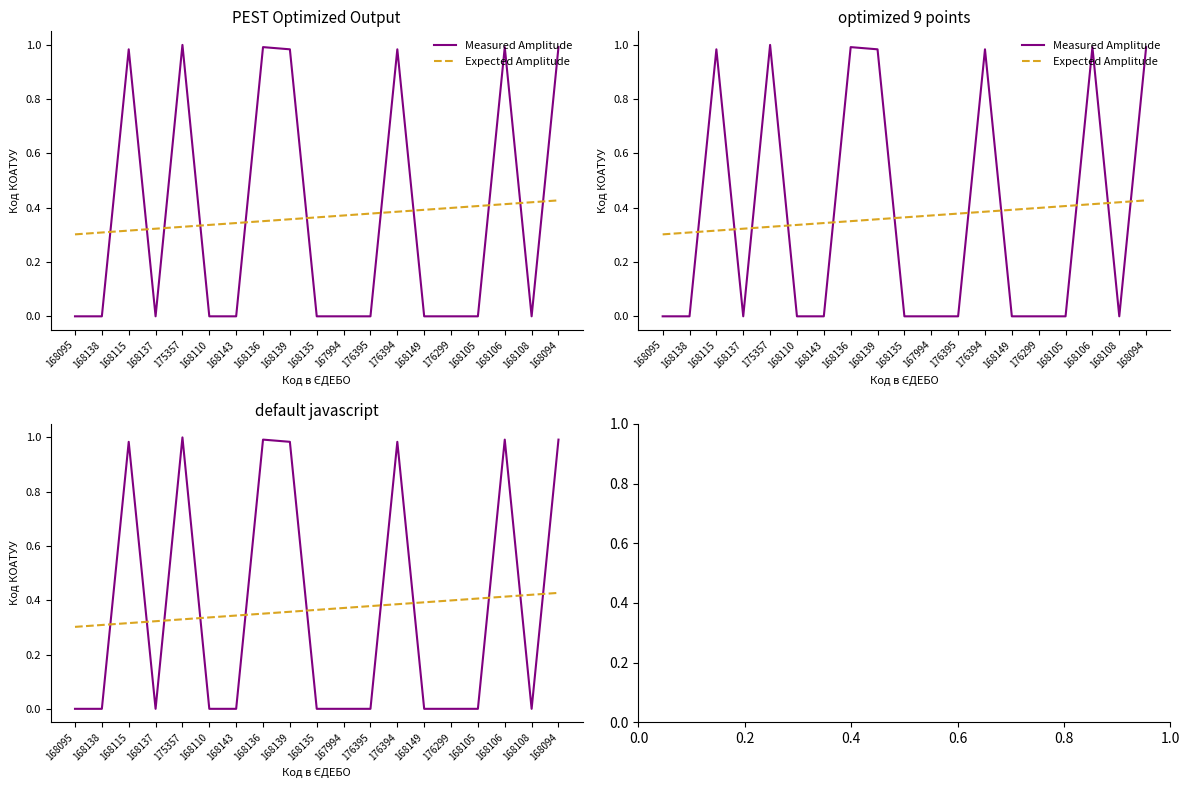

What is the sum of the Expected Amplitude values at 168095 and 168108?

0.7